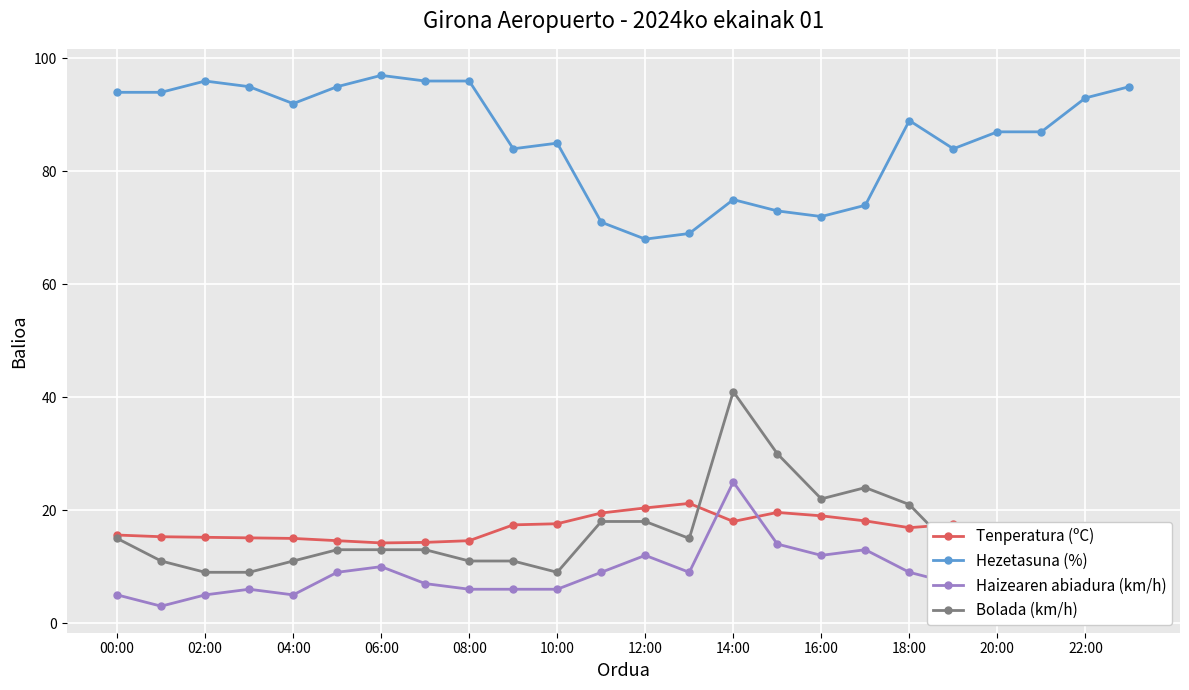

Is it true that Tenperatura (ºC) equals 17.0 at 20:00?

True